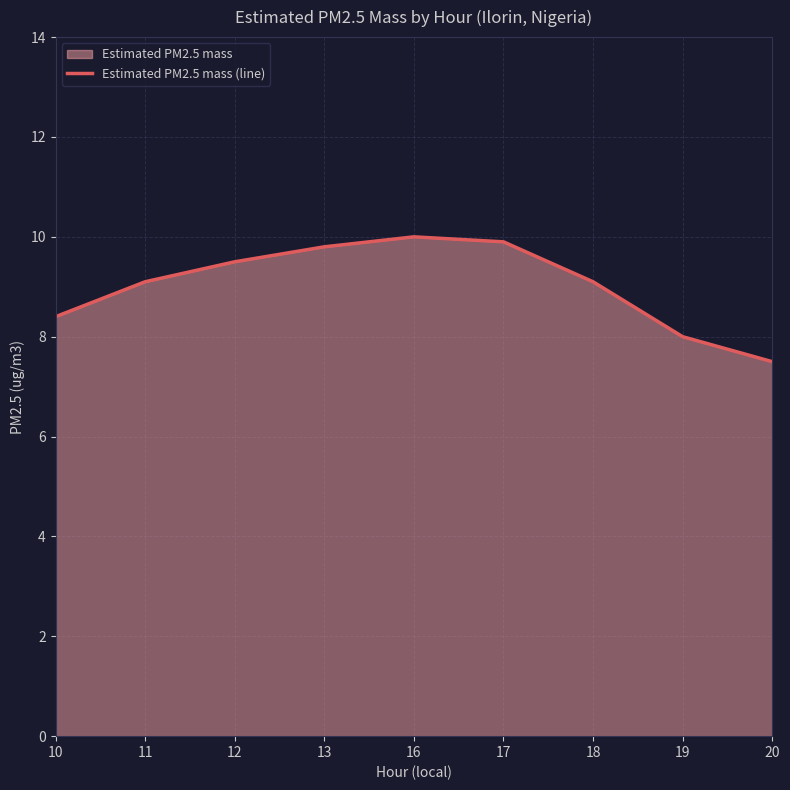

Where does the data first go above 9?

11